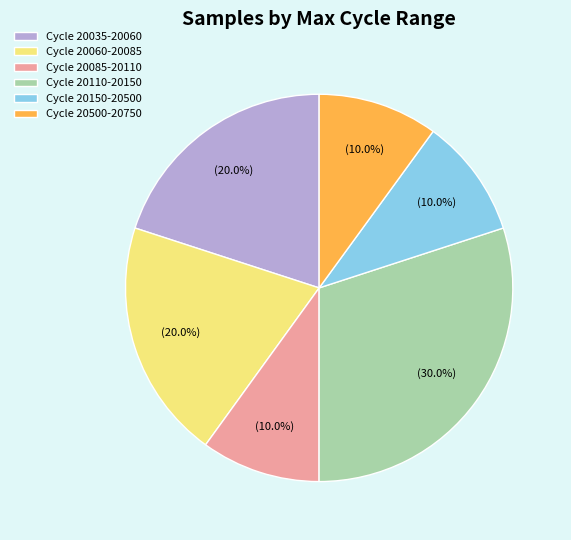

Count the number of slices in the pie.

6